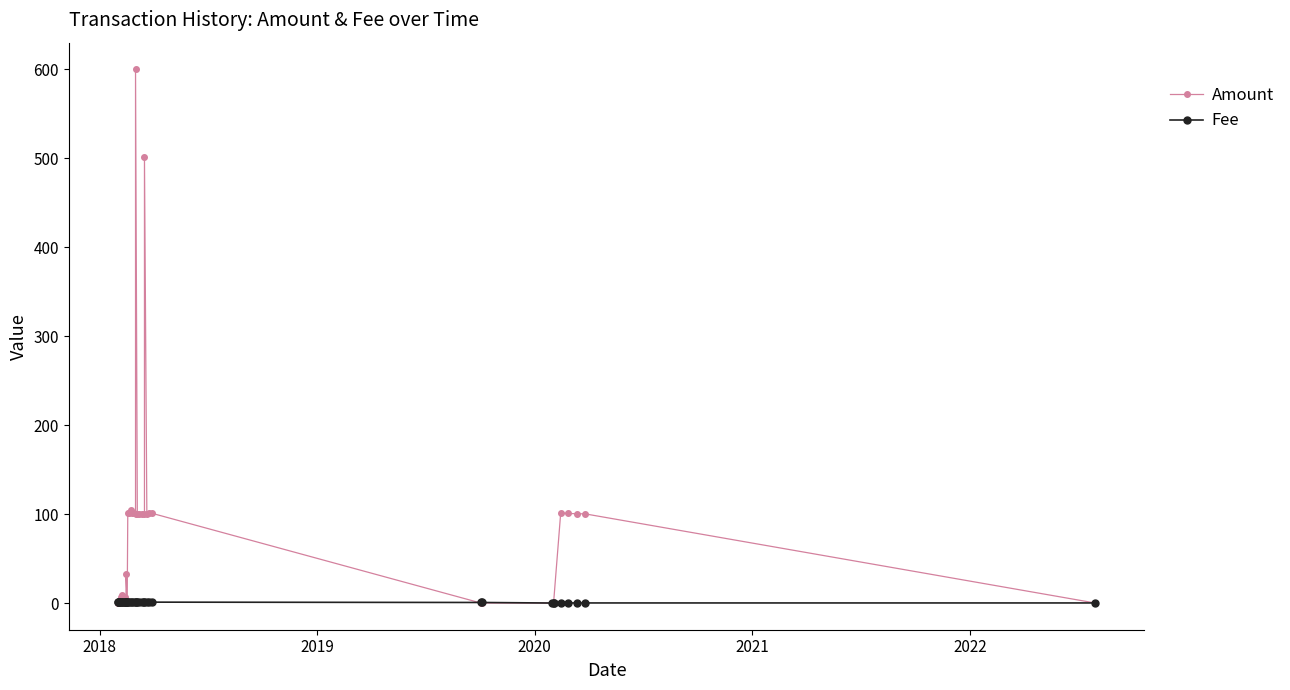

How many lines are shown in the chart?

2